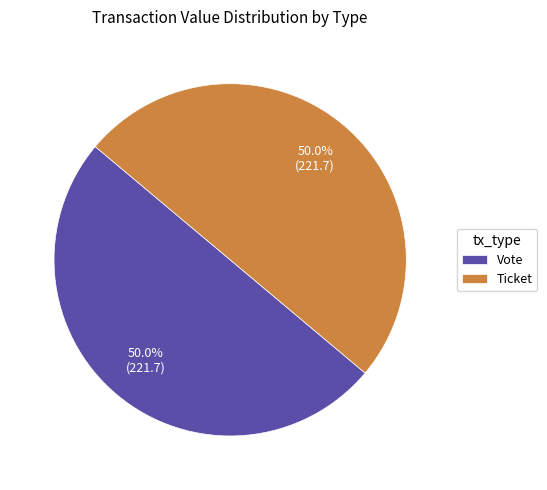

To the nearest percent, what is the difference between the largest and smallest slice percentages?

0%